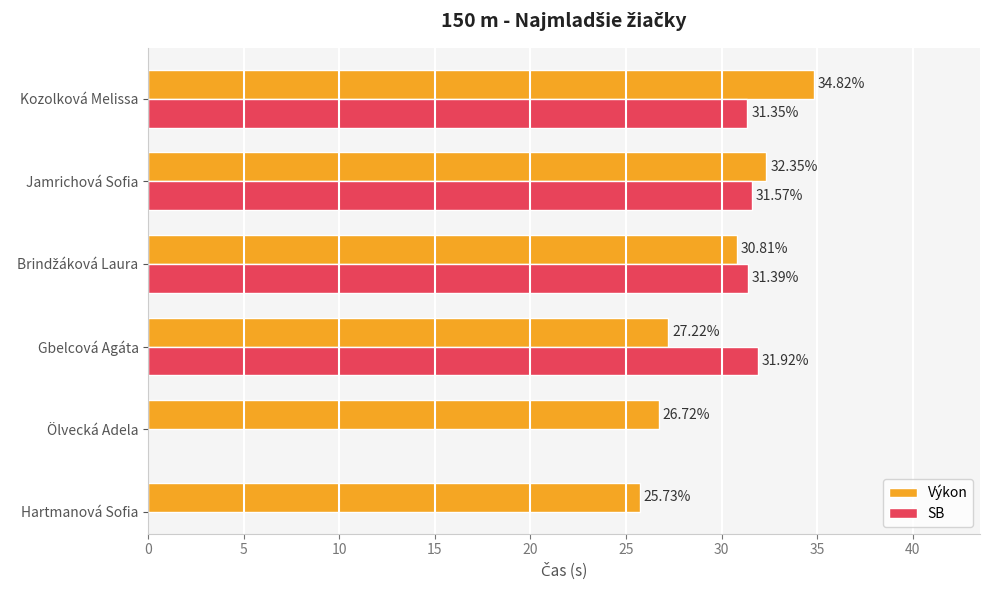

What value does the Výkon series have at Kozolková Melissa?

34.8